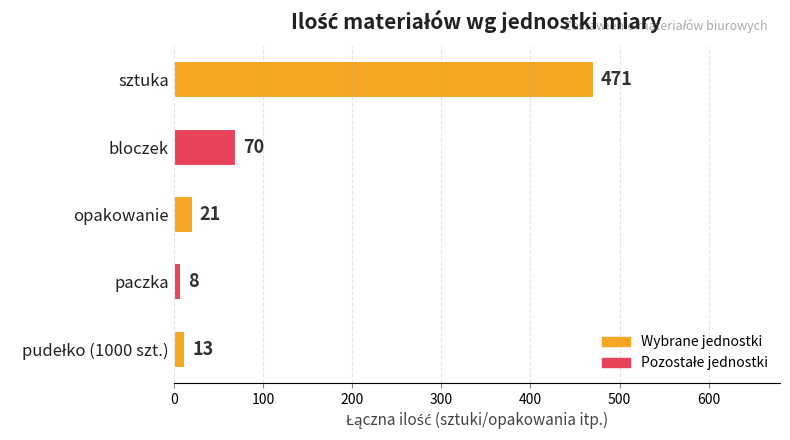

Does the chart contain any negative values?

No